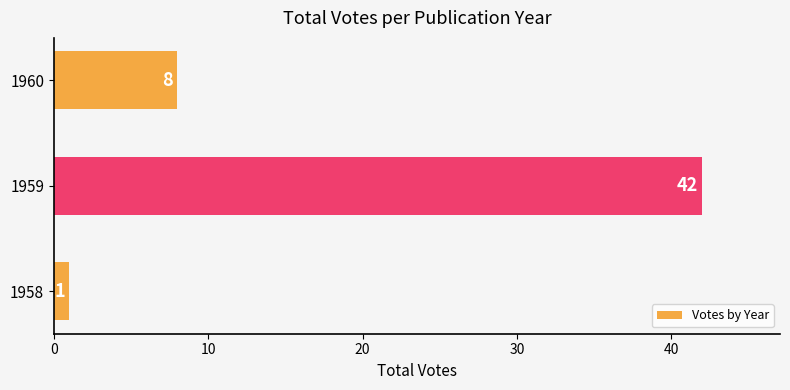

List the labels in order of value, largest first.

1959, 1960, 1958